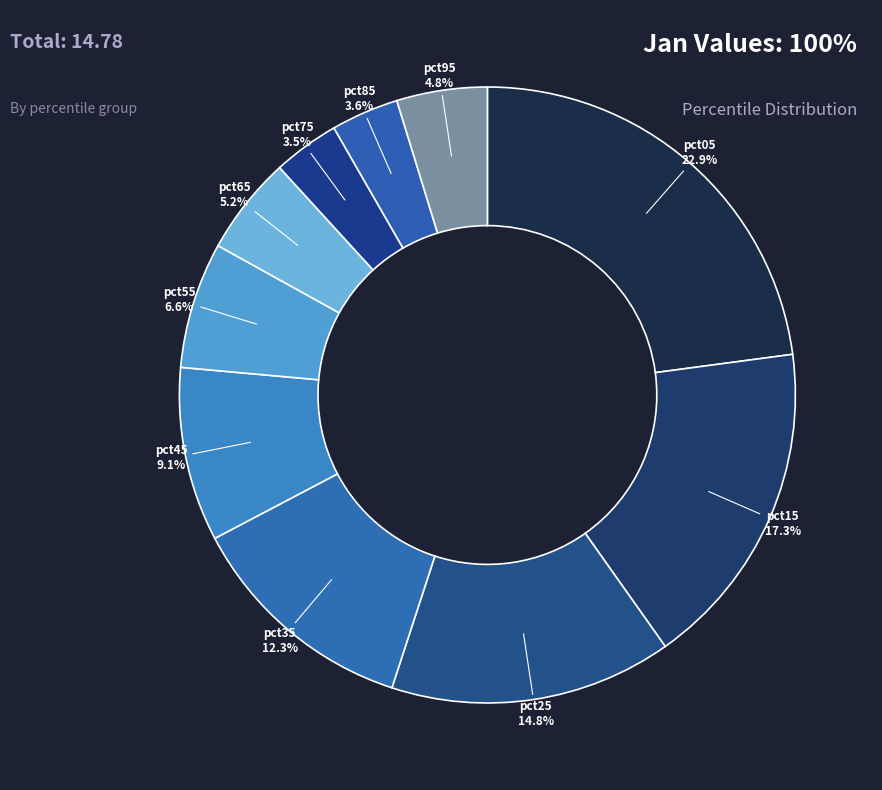

What is the largest slice in the pie chart?

pct05